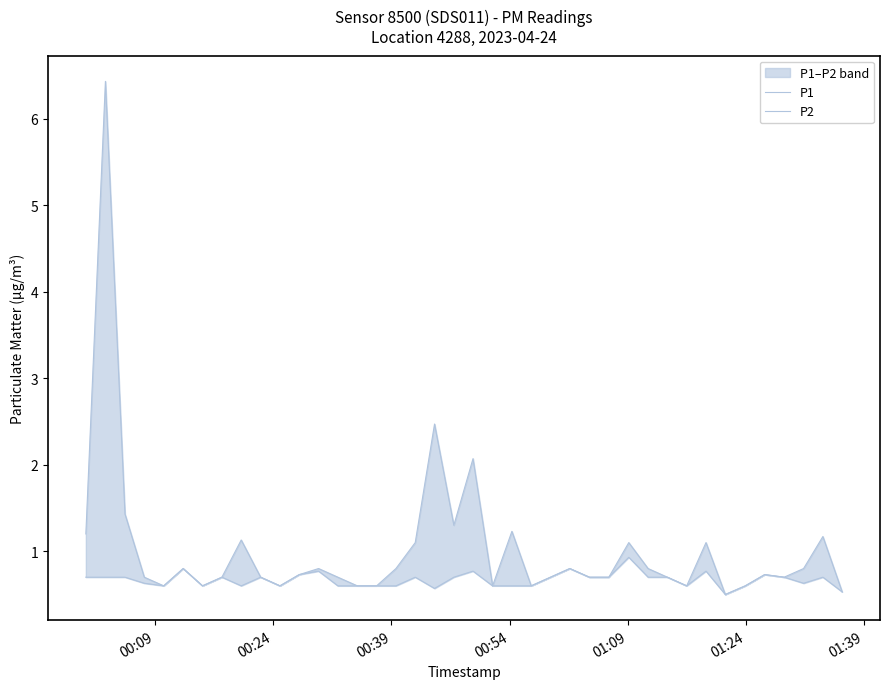

At how many categories does at least one series exceed 6?

1